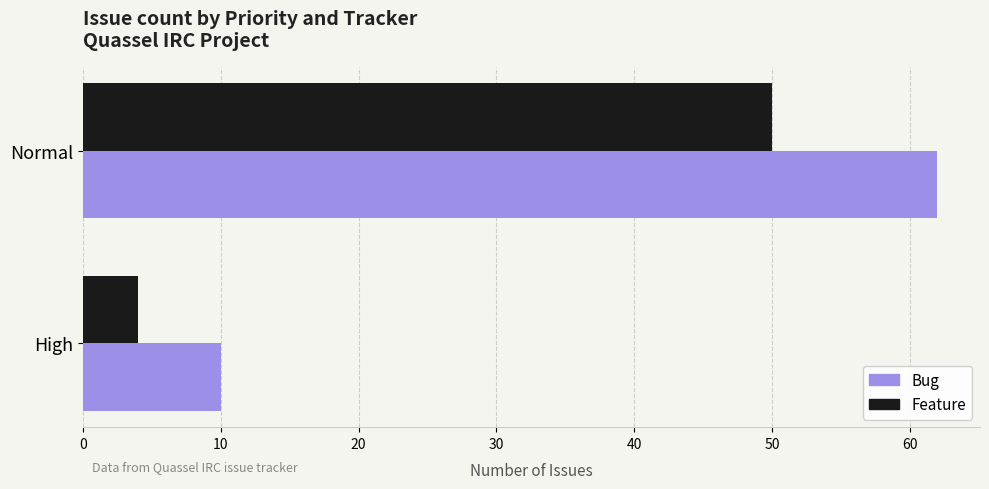

What is the minimum value shown in the chart?

4